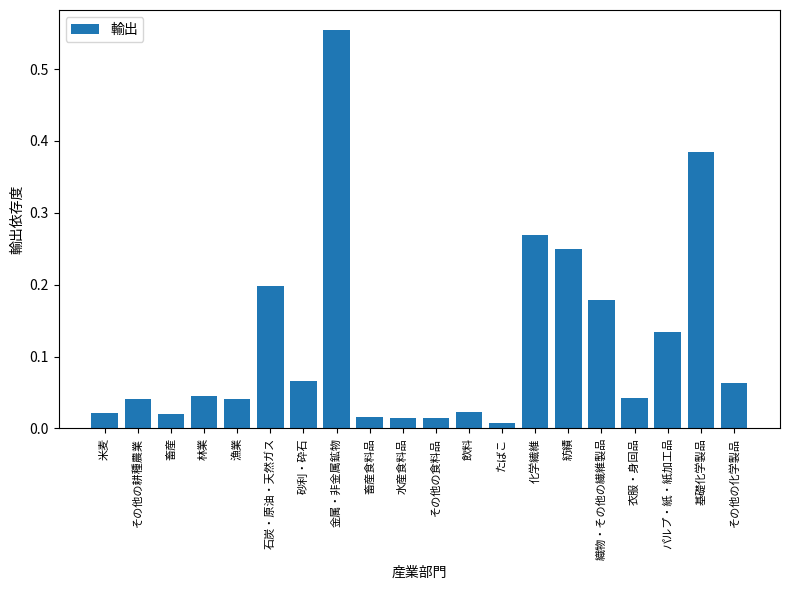

Is it true that the value at 織物・その他の繊維製品 is 0.2?

True